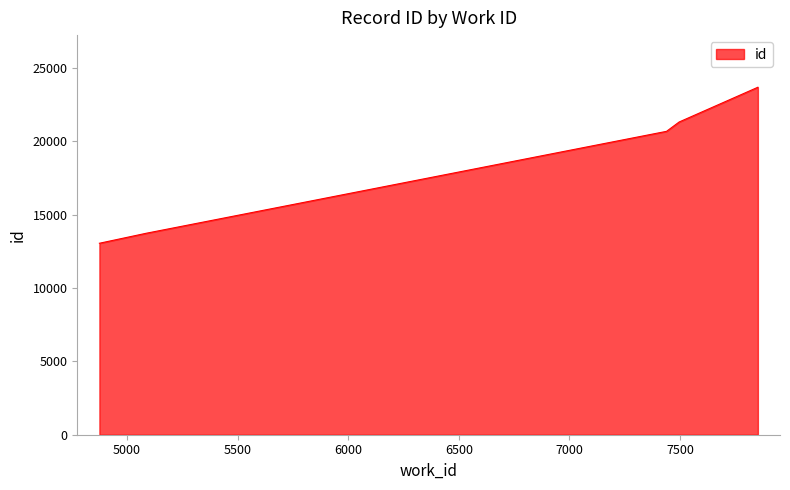

What is the maximum value shown in the chart?

23691